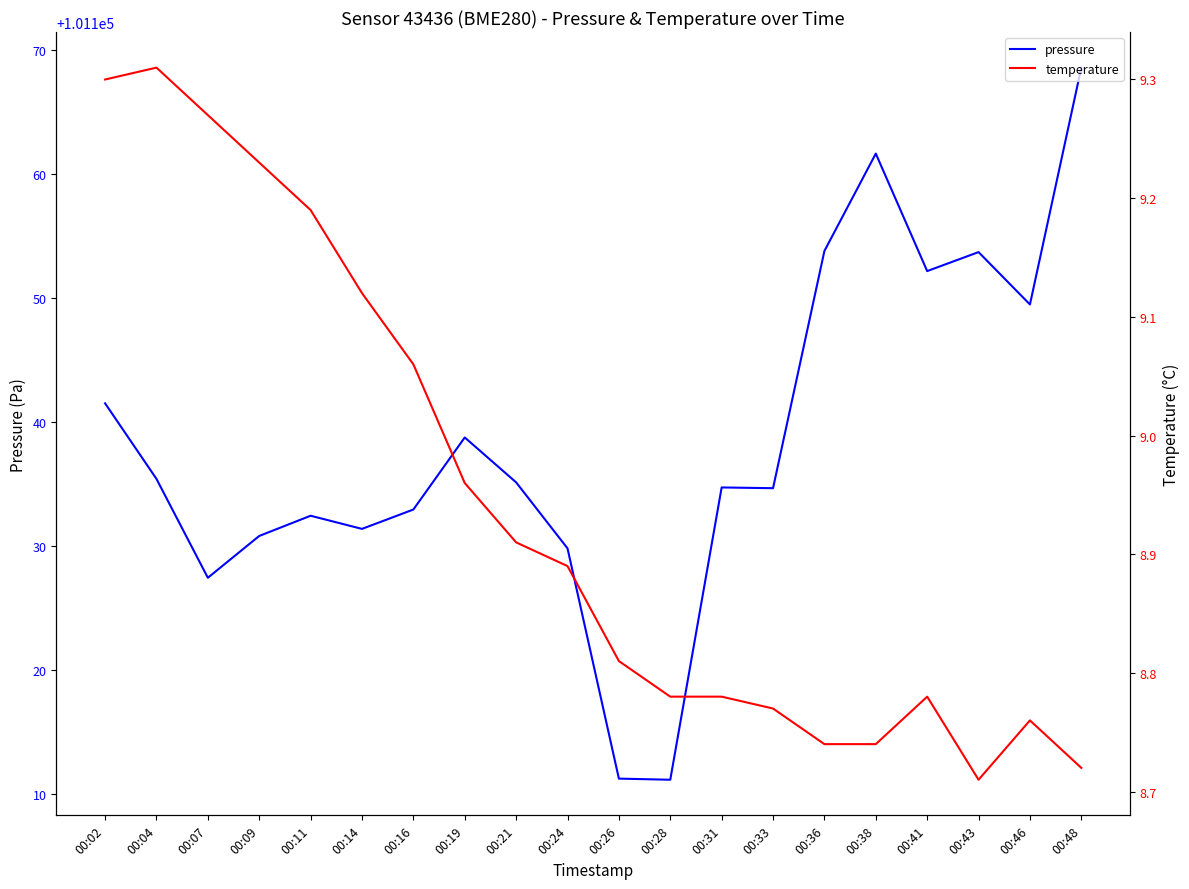

The temperature series shows 9.3 at 00:02. True or false?

True